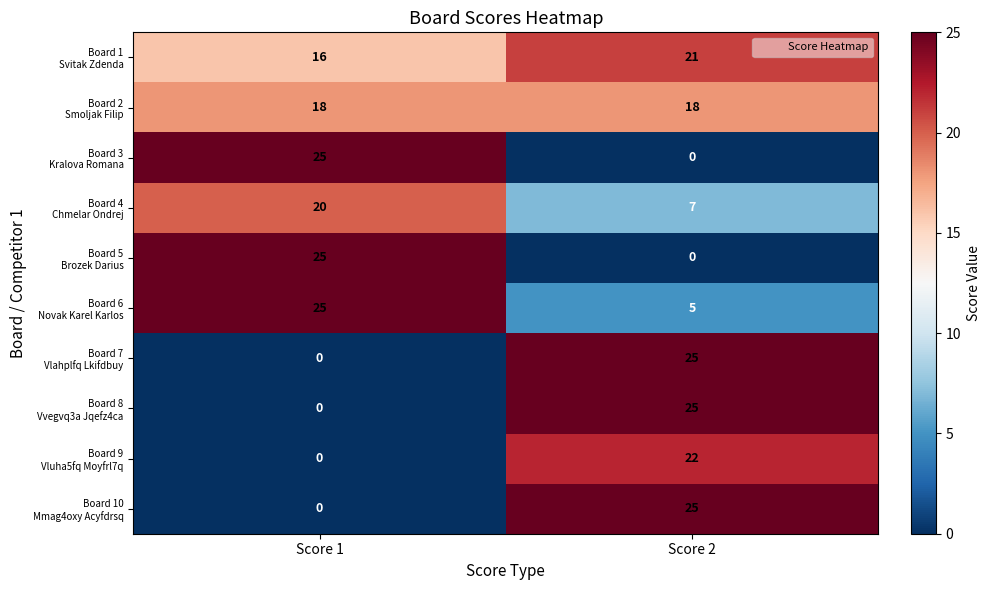

At which category is the sum across all series the highest?

Score 2